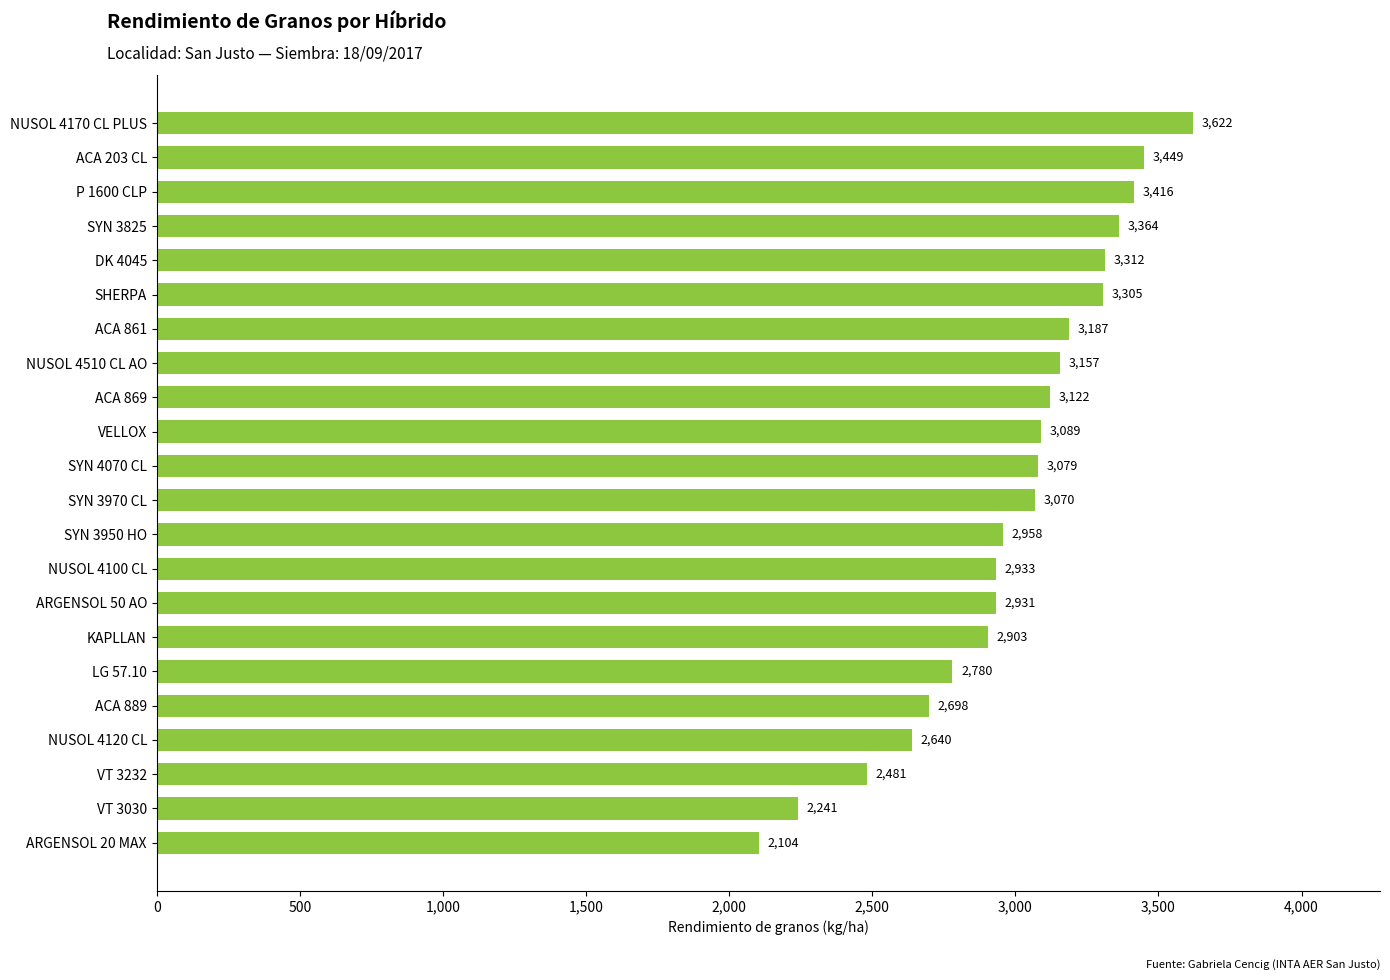

Which has a higher value, SYN 3970 CL or ARGENSOL 50 AO?

SYN 3970 CL